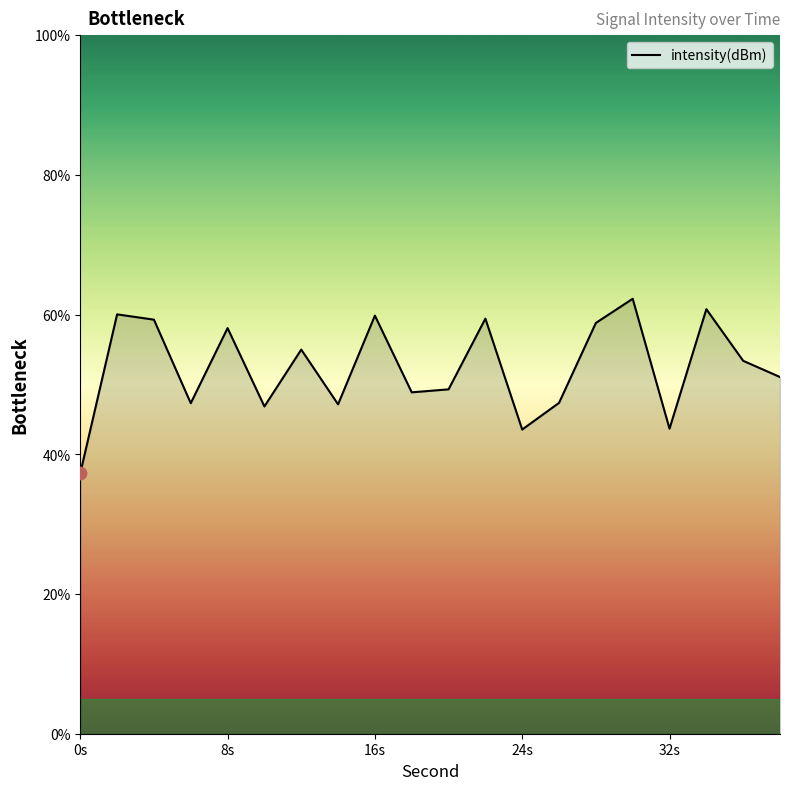

What is the maximum value shown in the chart?

62.3